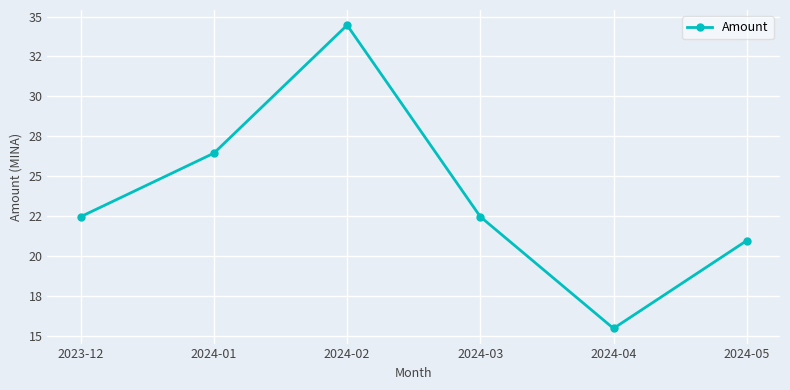

What is the change in value from 2023-12 to 2024-01?

+4.0